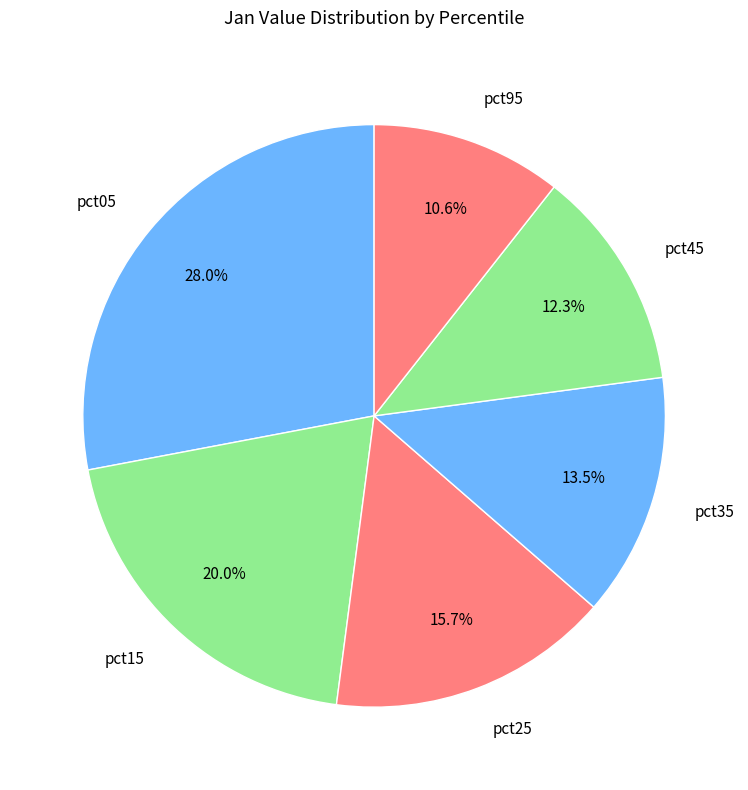

Approximately how many times larger is the value at pct35 compared to pct15?

0.7